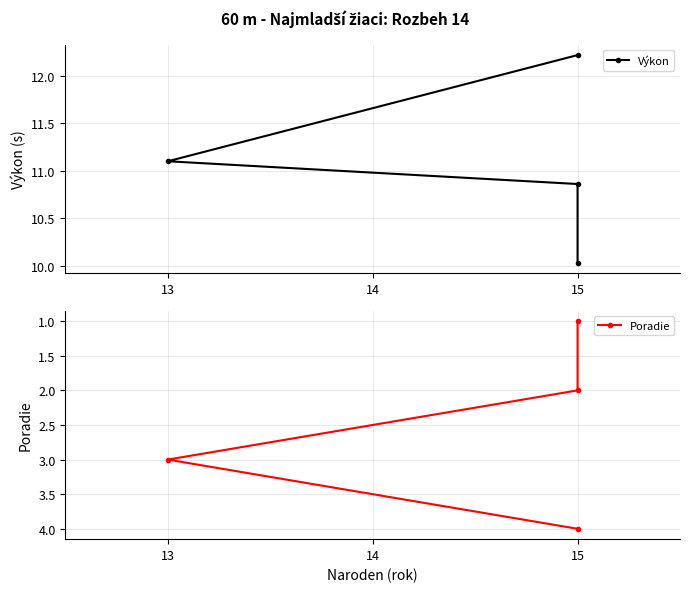

True or false: Výkon has more than 1 interior local peaks.

False